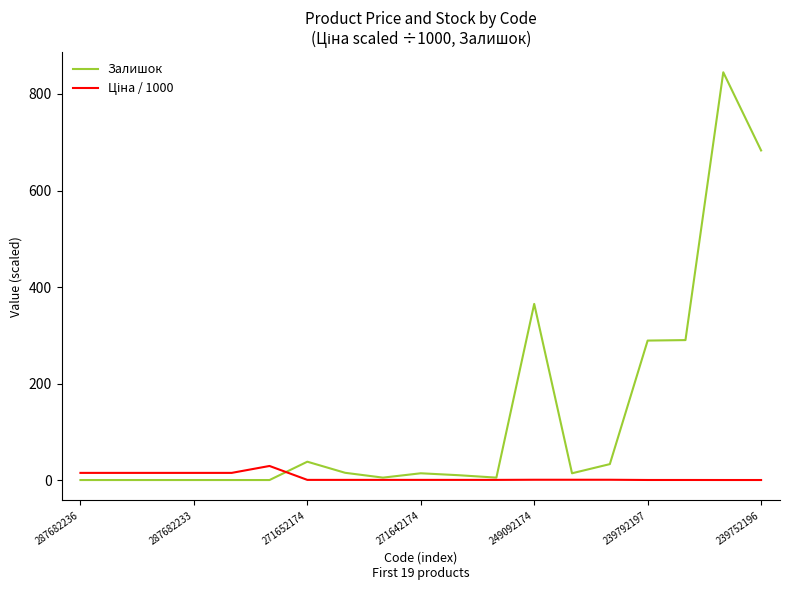

Which series has the widest spread of values?

Залишок